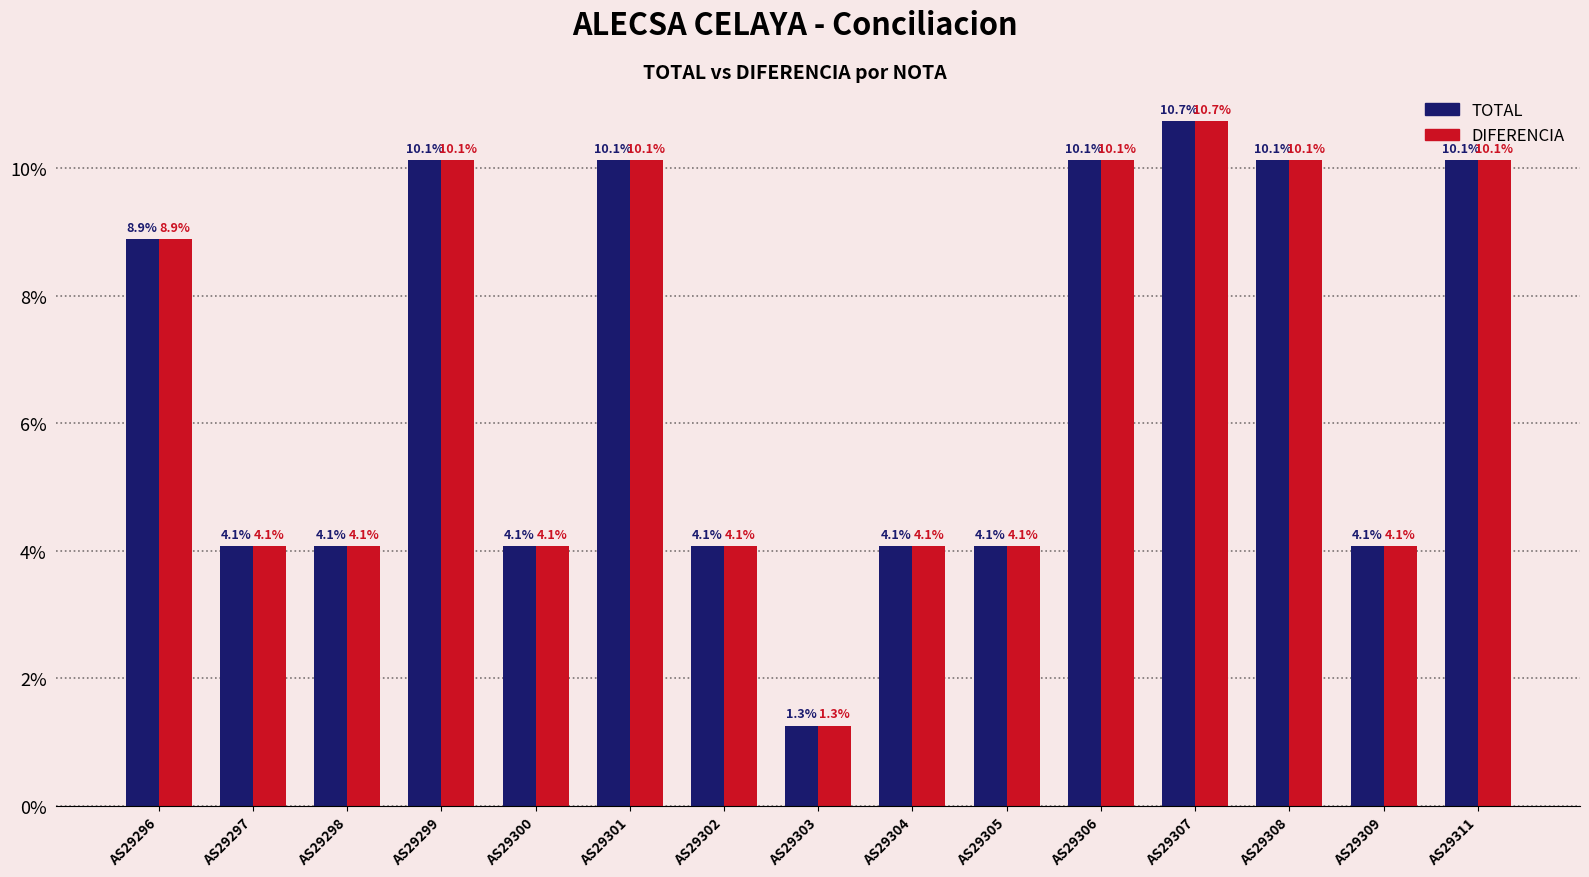

How many bars are there in total?

30